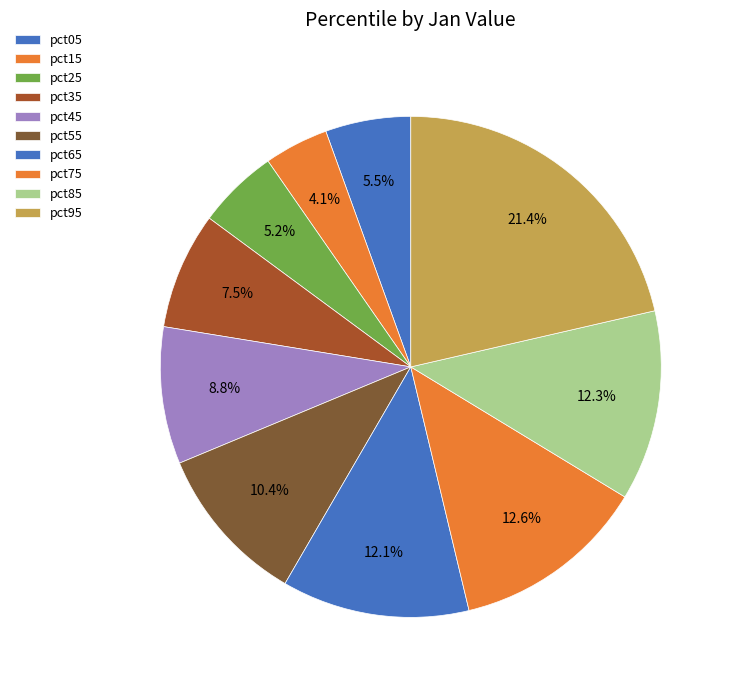

To the nearest percent, what portion does pct55 represent?

10%